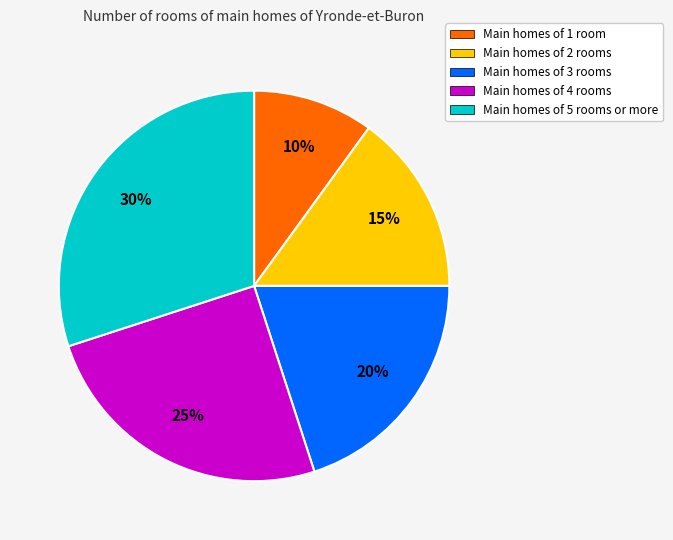

What is the ratio of the value at Main homes of 1 room to the value at Main homes of 4 rooms?

0.4